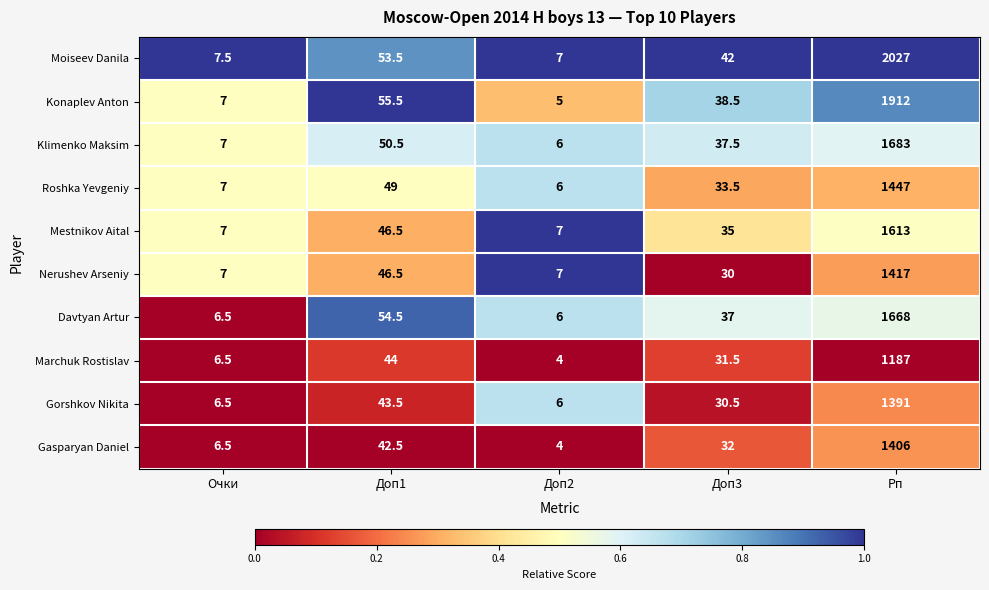

At which category is the sum across all series the highest?

Рп